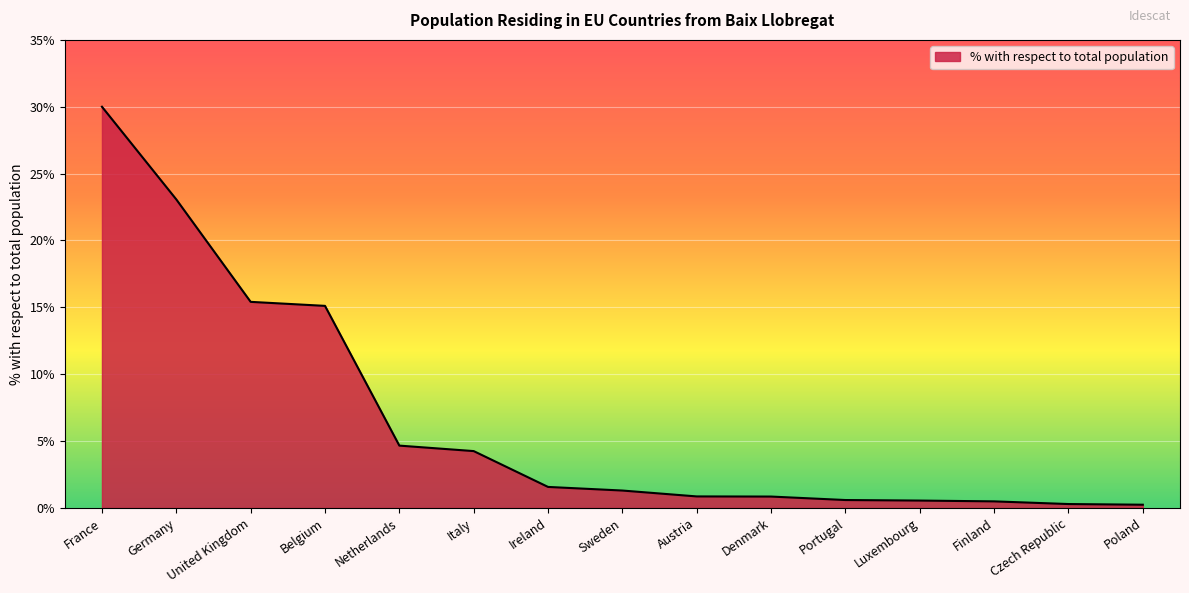

Which category has the highest value across all series?

France